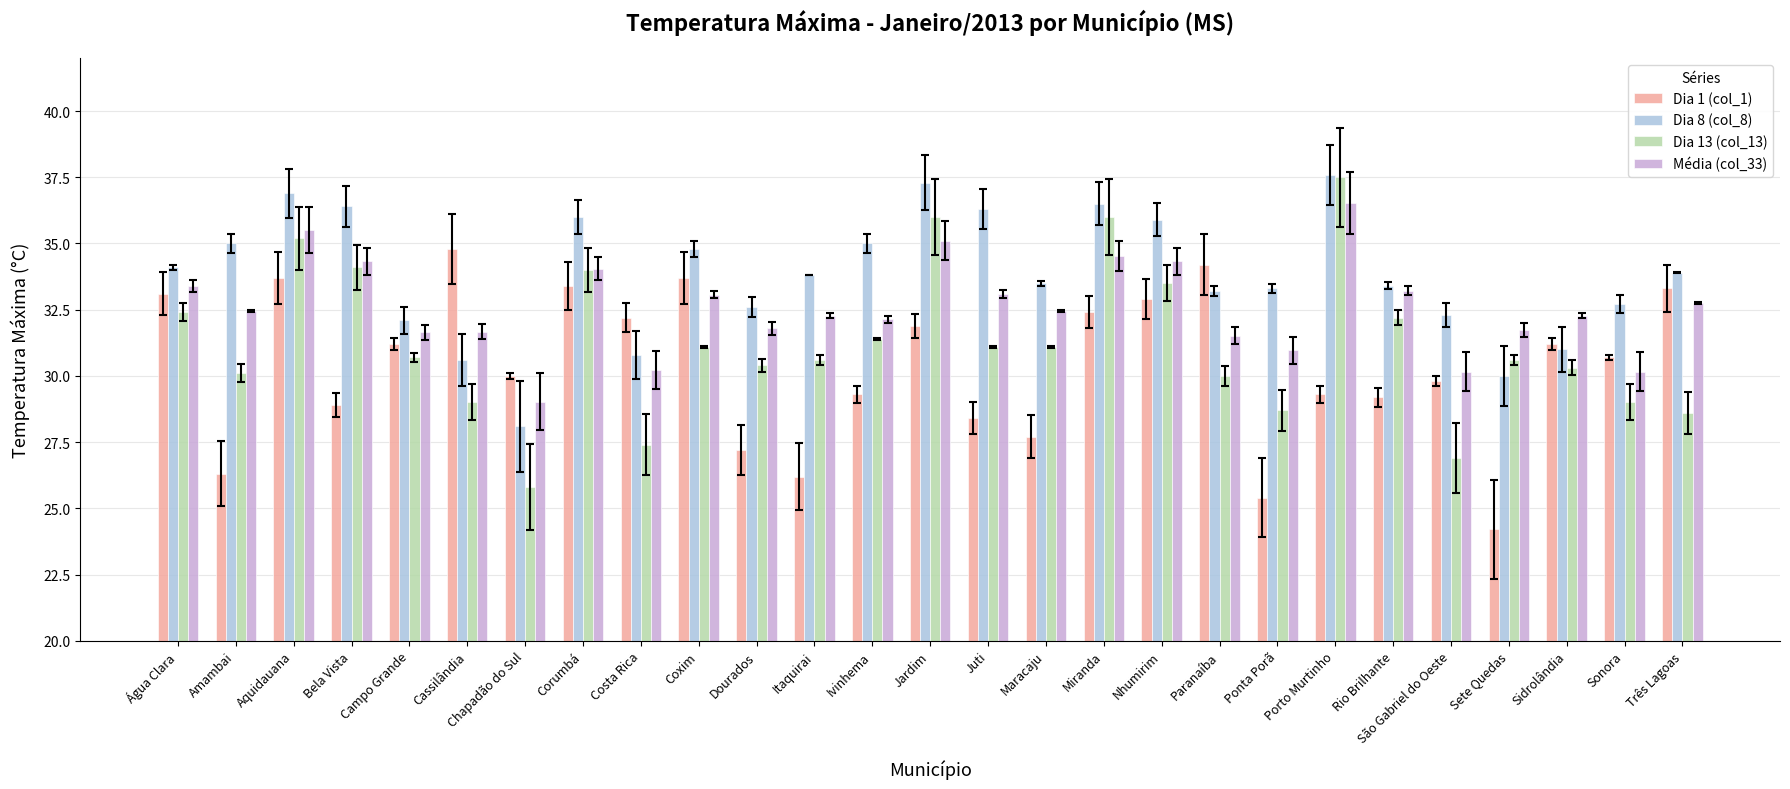

What is the difference between the second highest and second lowest values in the Dia 13 (col_13) series?

9.1